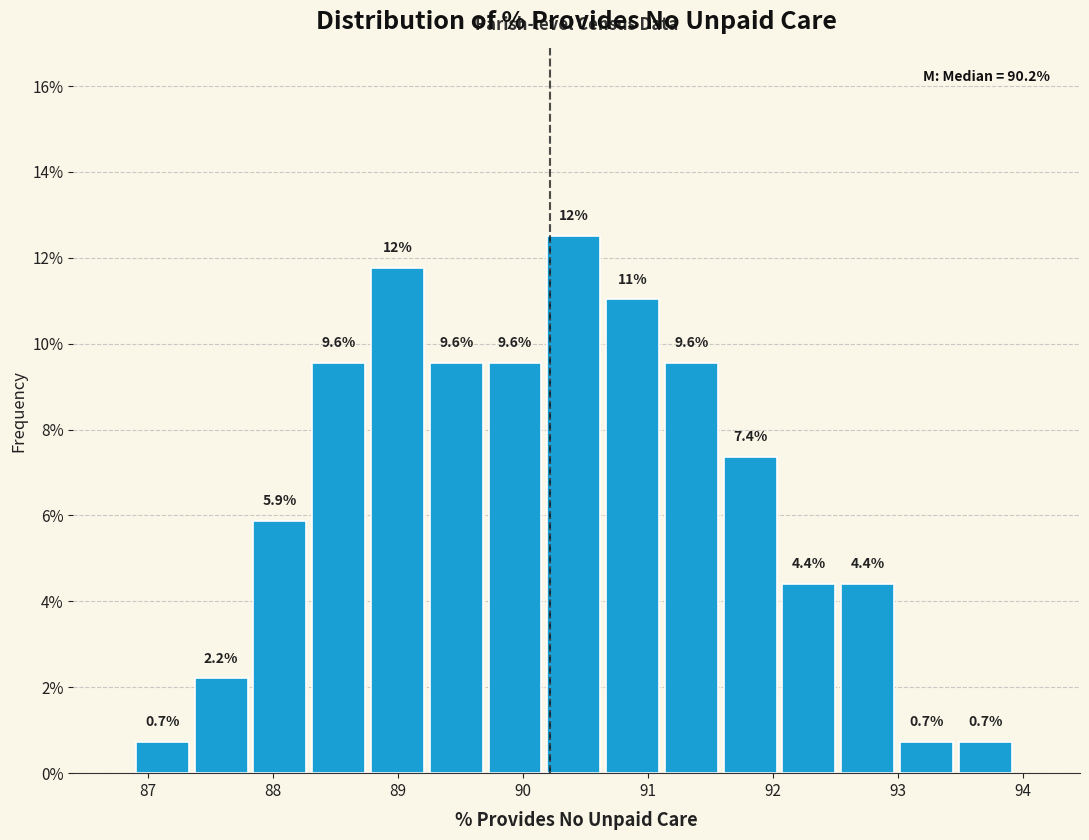

Over which range of the x-axis is the bar tallest?

90.2 to 90.7